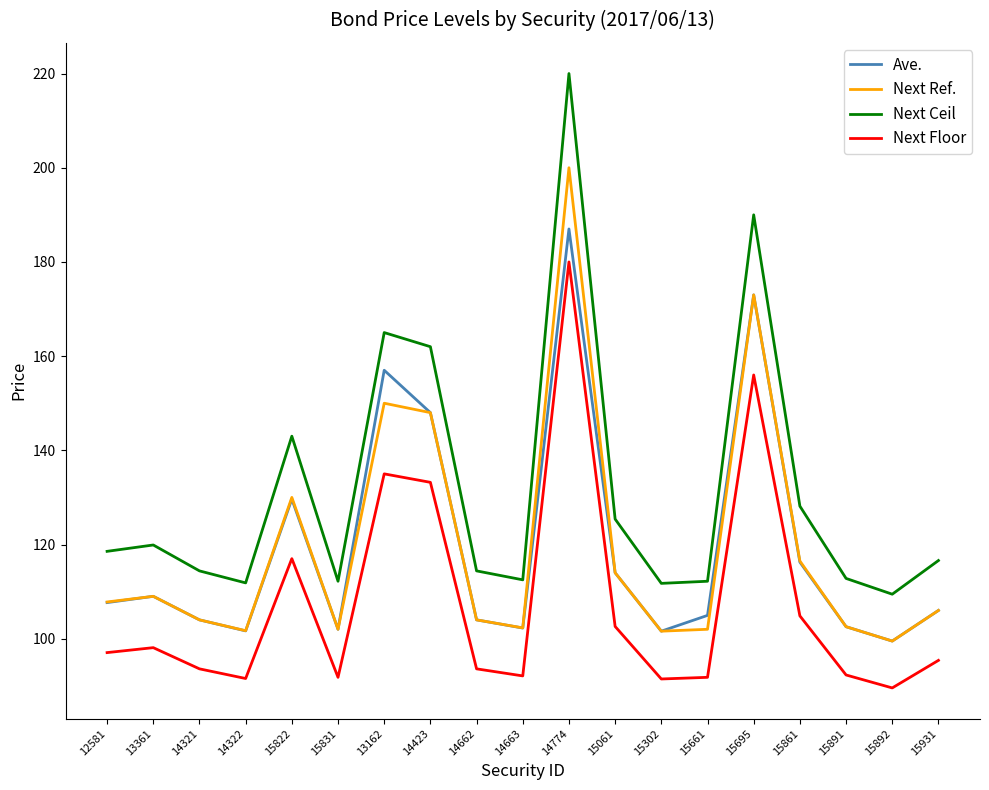

Which series has the largest range (max minus min)?

Next Ceil